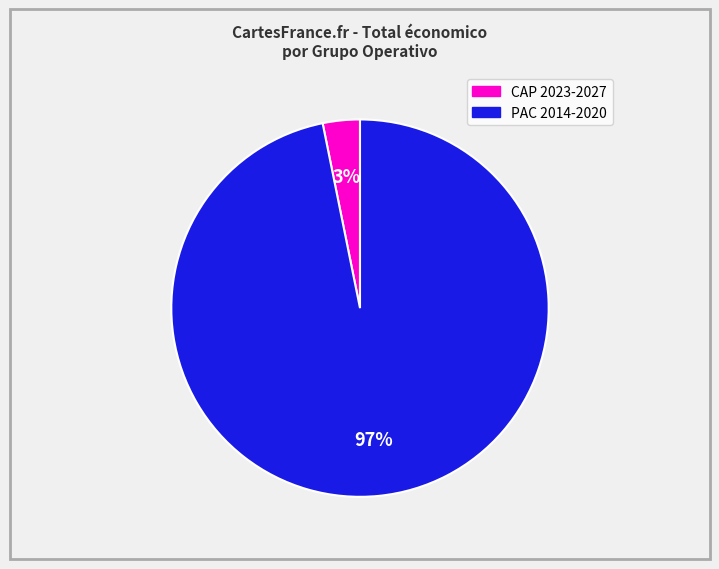

To the nearest percent, what is the difference between the largest and smallest slice percentages?

94%